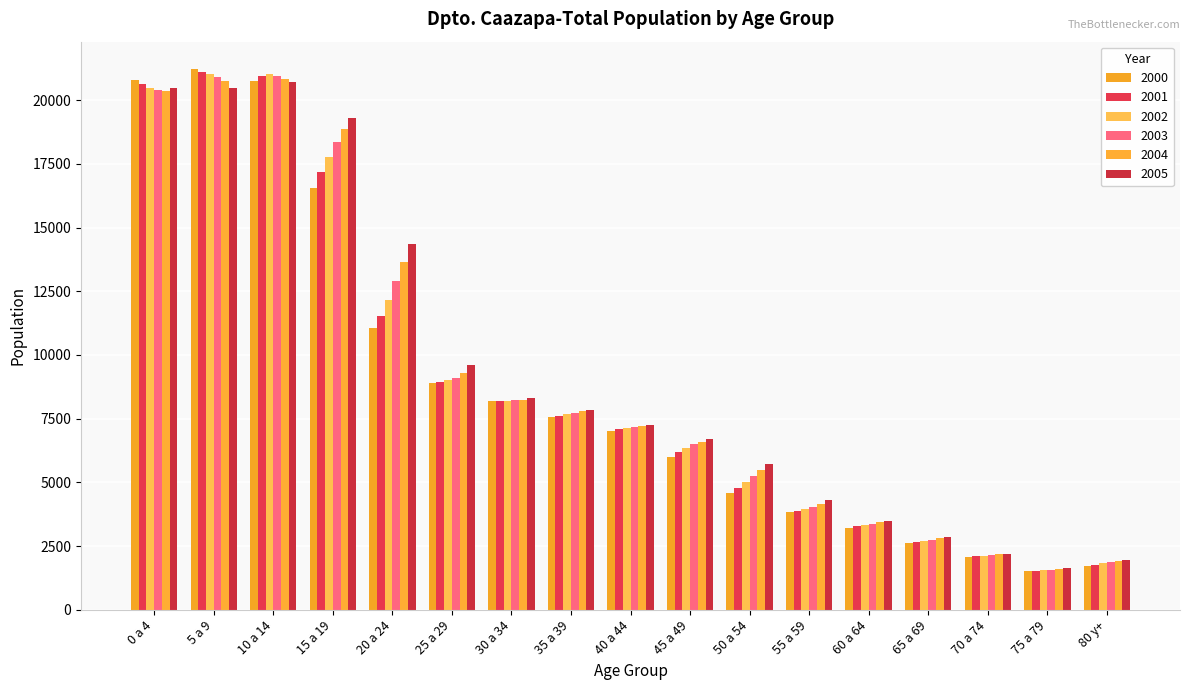

Where does the 2002 series first go above 7133?

0 a 4